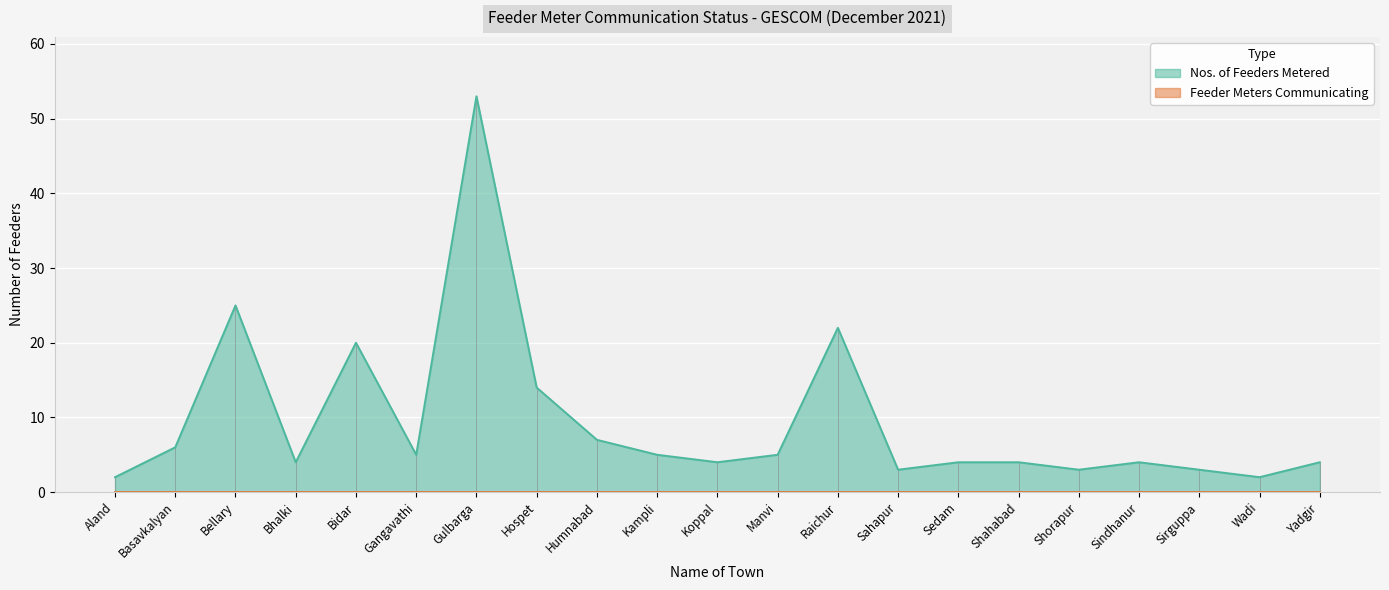

True or false: the data has more than 0 interior local peaks.

True